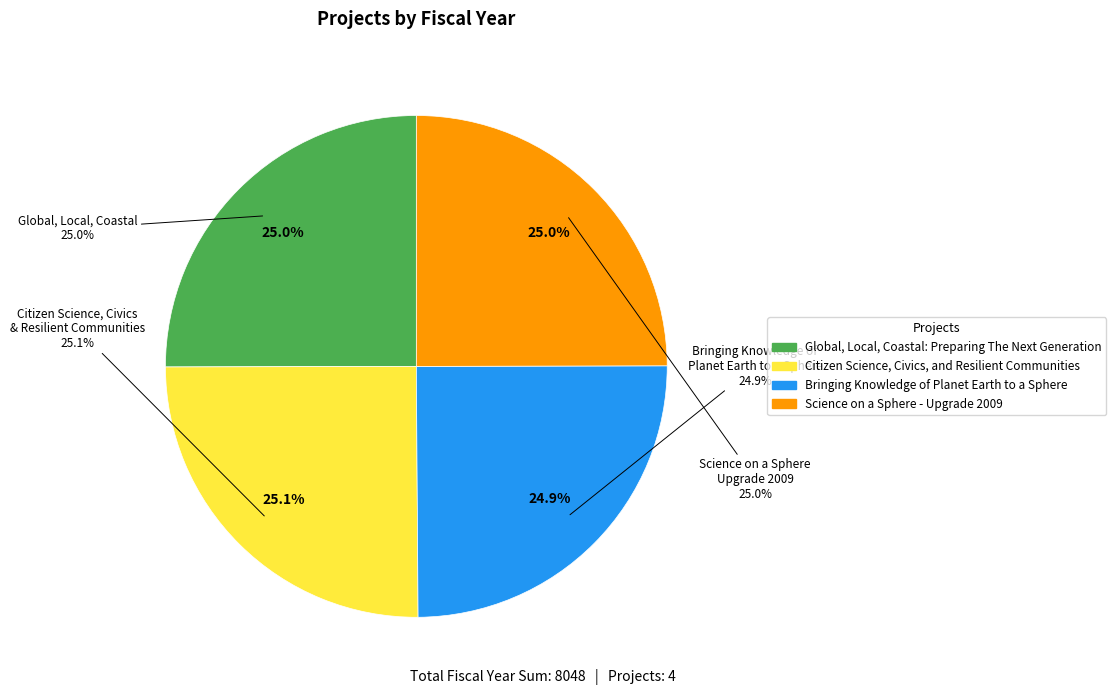

Approximately how many times larger is the value at Citizen Science, Civics, and Resilient Communities compared to Bringing Knowledge of Planet Earth to a Sphere?

1.0